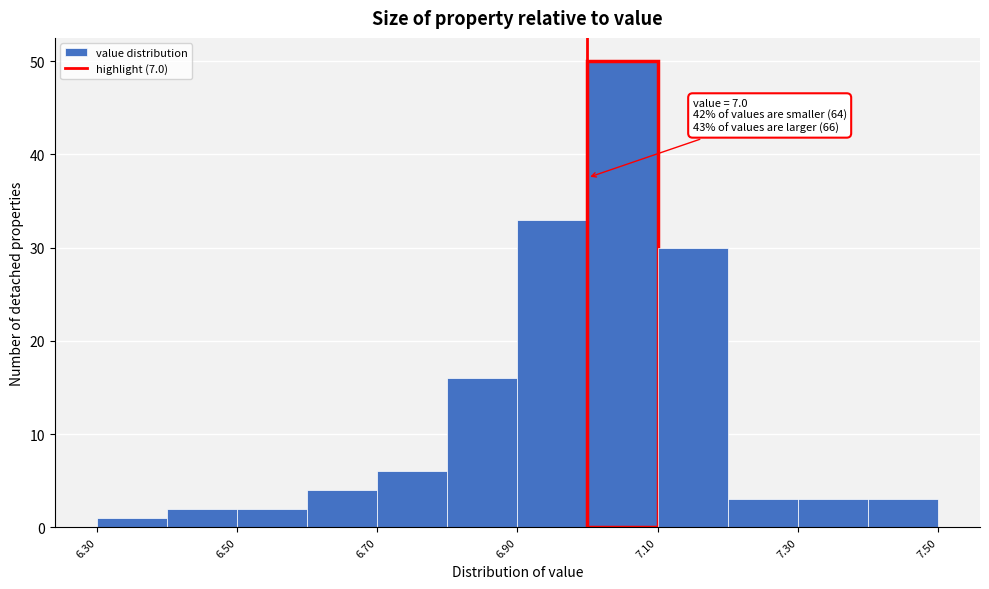

Over which range of the x-axis is the bar tallest?

7.0 to 7.1